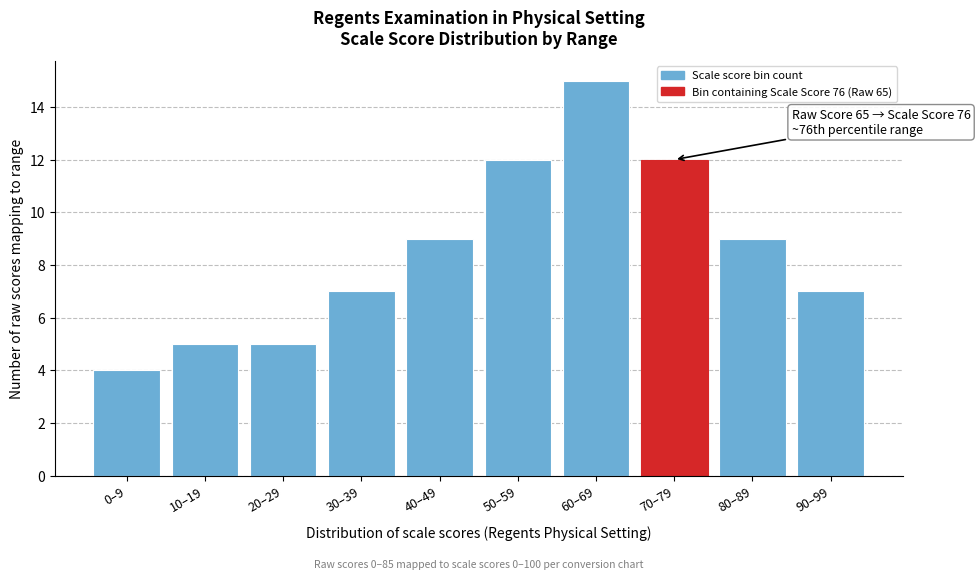

Reading left to right, transcribe all the data shown in this chart.

0–9=4	10–19=5	20–29=5	30–39=7	40–49=9	50–59=12	60–69=15	70–79=12	80–89=9	90–99=7